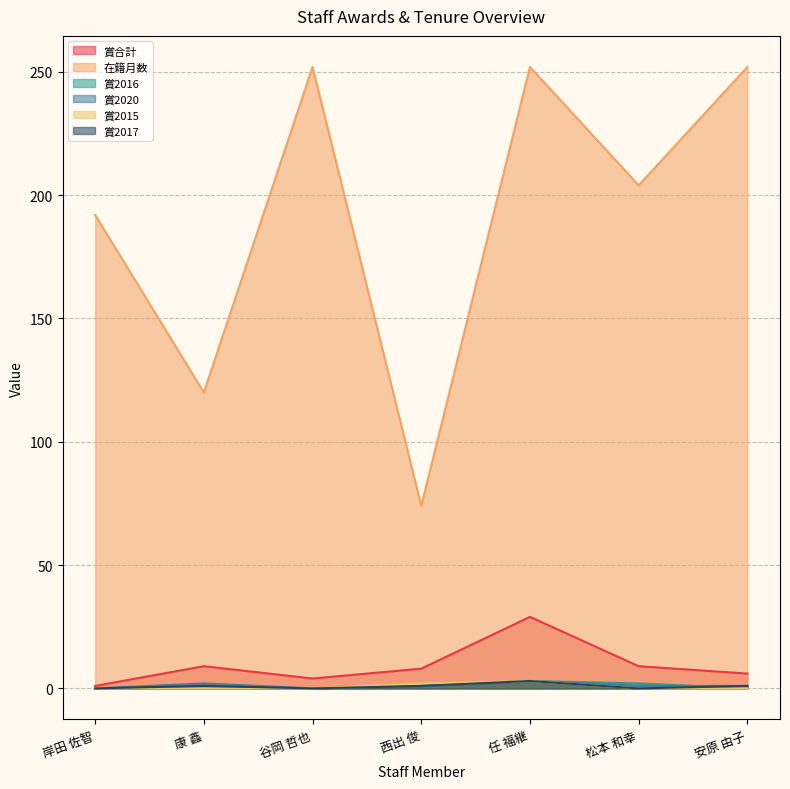

True or false: 在籍月数 has a value of 404 at 安原 由子.

False